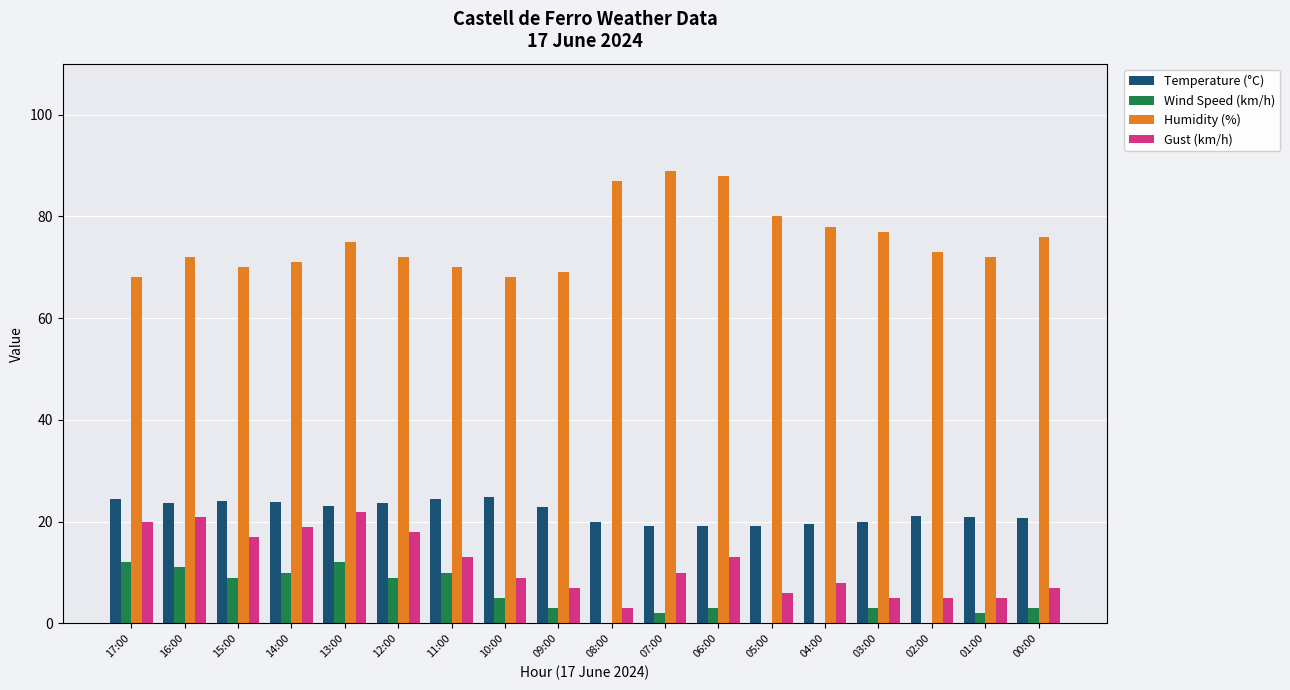

Count the number of data series in this chart.

4